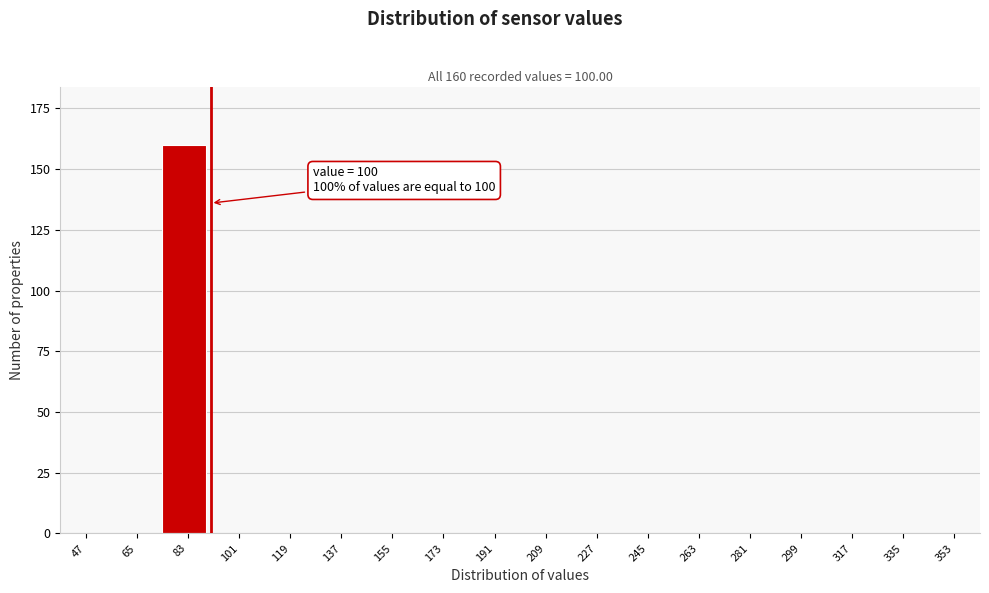

Reading left to right, extract all data points from this chart.

47=0	65=0	83=160	101=0	119=0	137=0	155=0	173=0	191=0	209=0	227=0	245=0	263=0	281=0	299=0	317=0	335=0	353=0